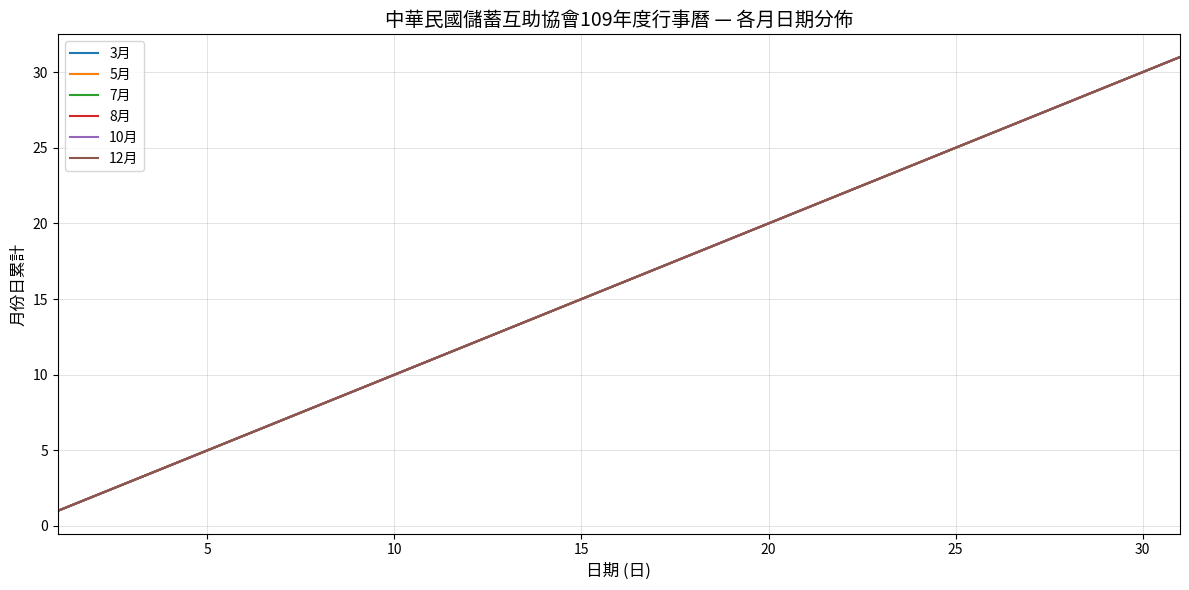

Does the chart have visible grid lines?

Yes